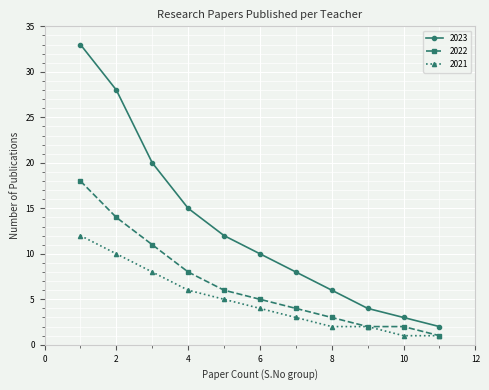

Which series has the largest total across all categories?

2023